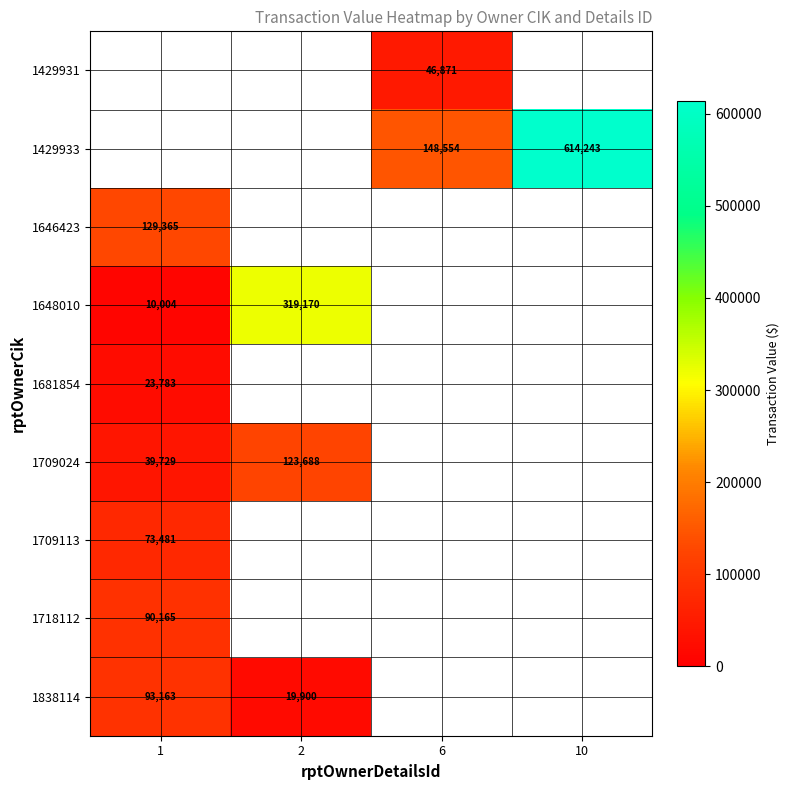

The value of 1681854 at 1 is 35155.5. True or false?

False